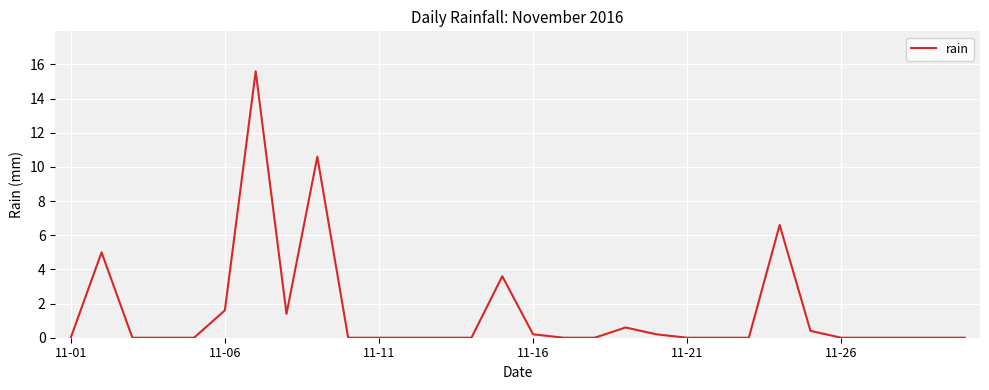

What is the average value?

1.5